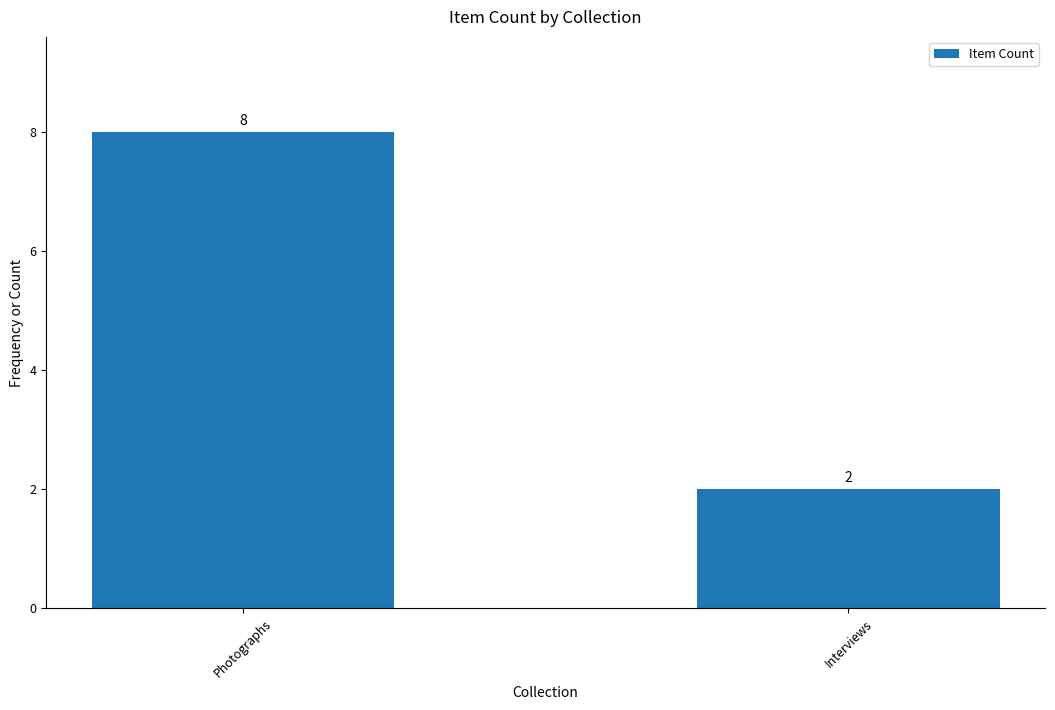

Are the bars grouped side by side (vs. stacked)?

No